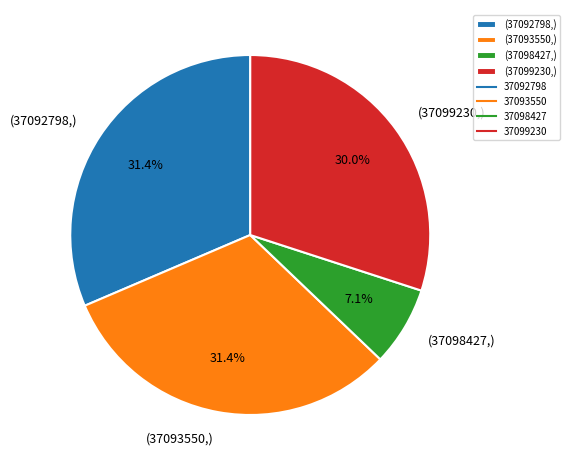

Is there any slice that represents more than half of the pie?

No